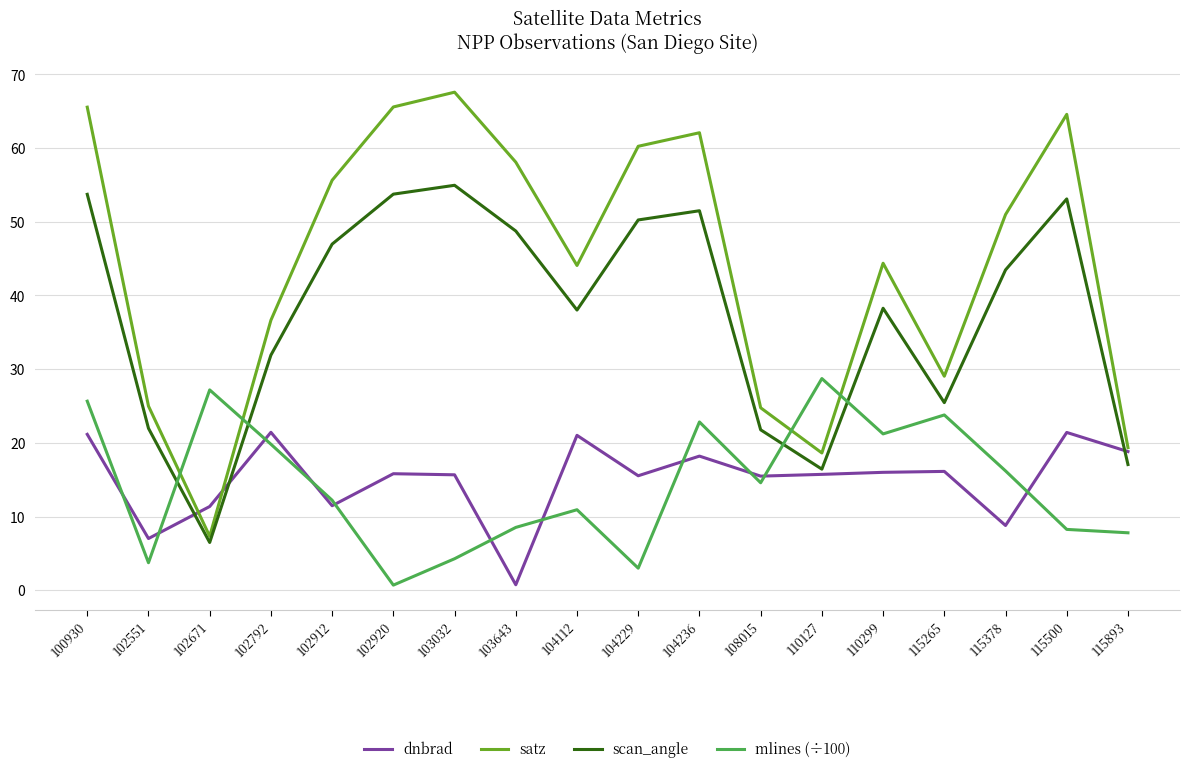

What is the difference between the second highest and second lowest values in the satz series?

47.0